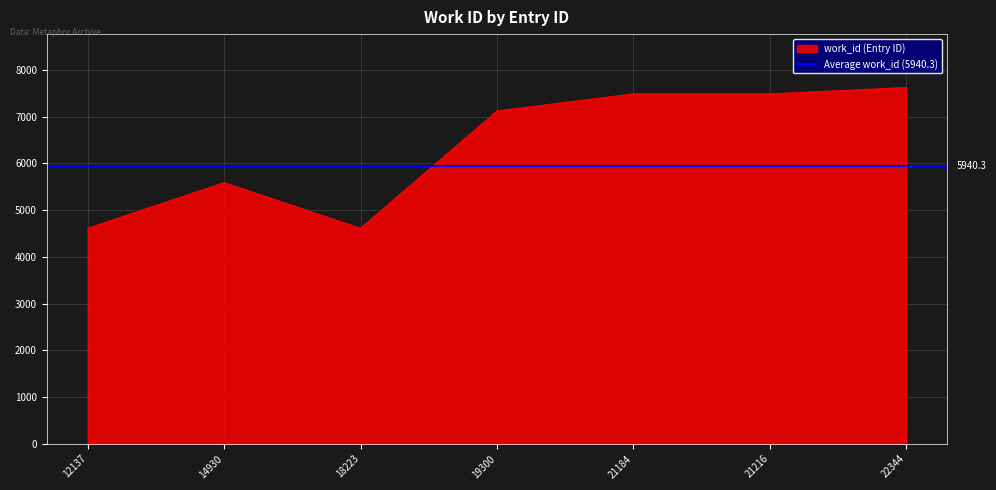

Which label corresponds to the largest value in the chart?

22344